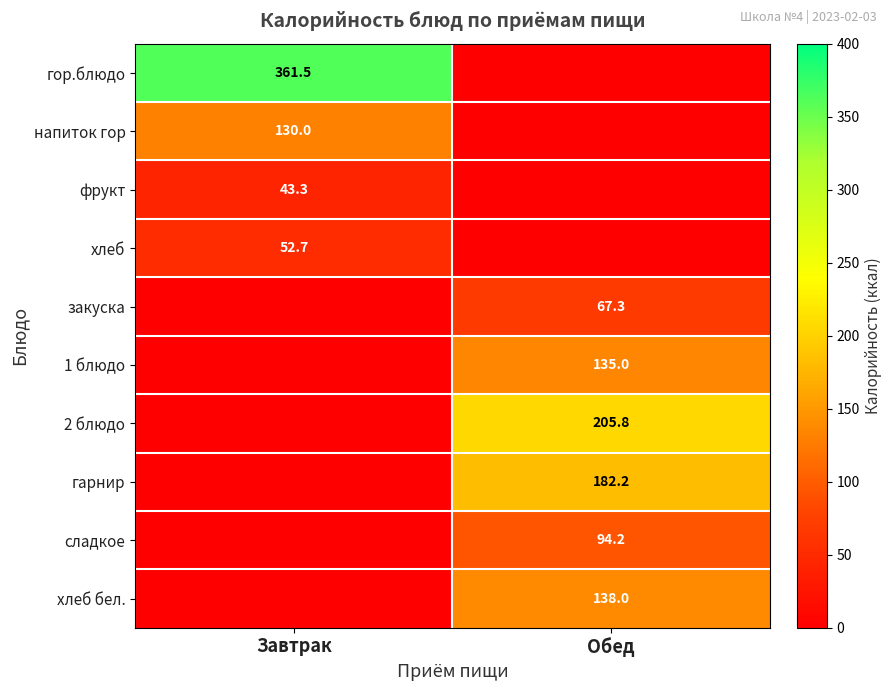

The value of гарнир at Обед is 182.2. True or false?

True